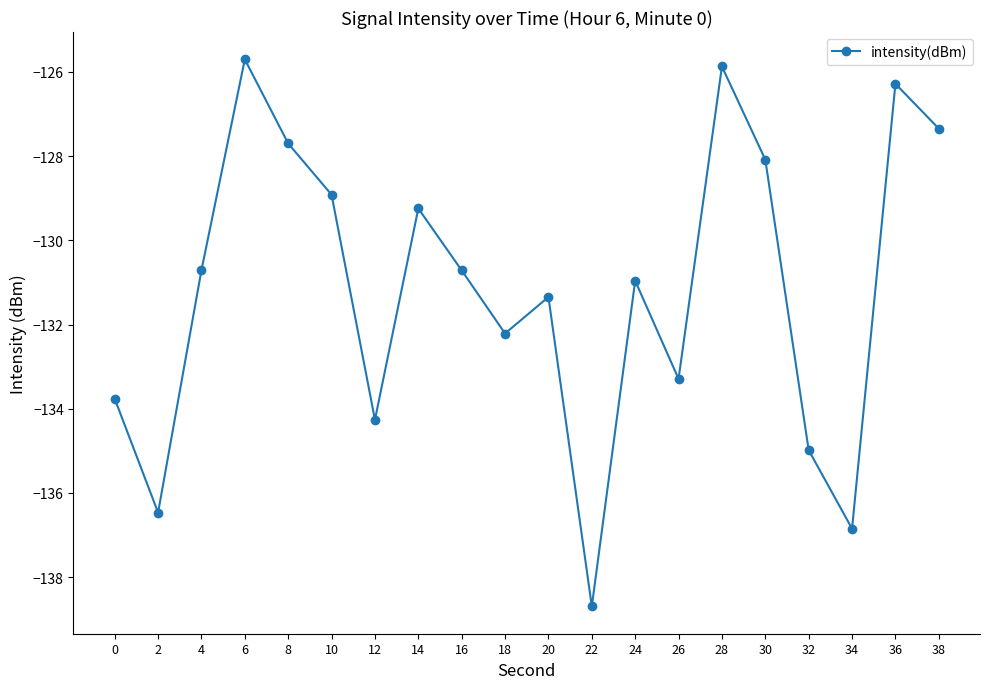

Reading right to left, list all the values displayed in this chart.

38=-127.3	36=-126.3	34=-136.9	32=-135.0	30=-128.1	28=-125.9	26=-133.3	24=-131.0	22=-138.7	20=-131.3	18=-132.2	16=-130.7	14=-129.2	12=-134.3	10=-128.9	8=-127.7	6=-125.7	4=-130.7	2=-136.5	0=-133.8